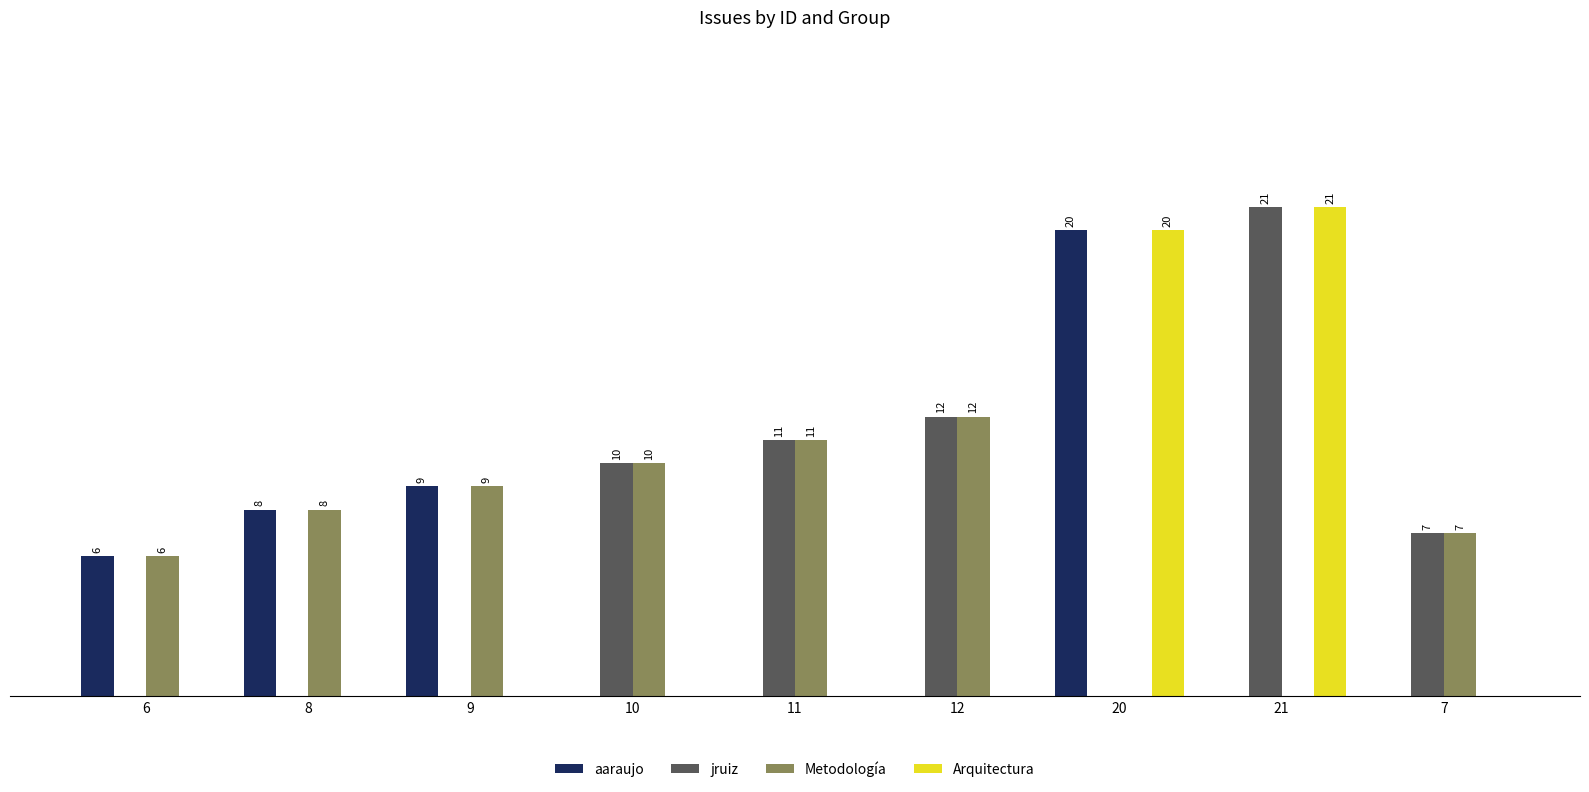

Which series has the largest total across all categories?

Metodología